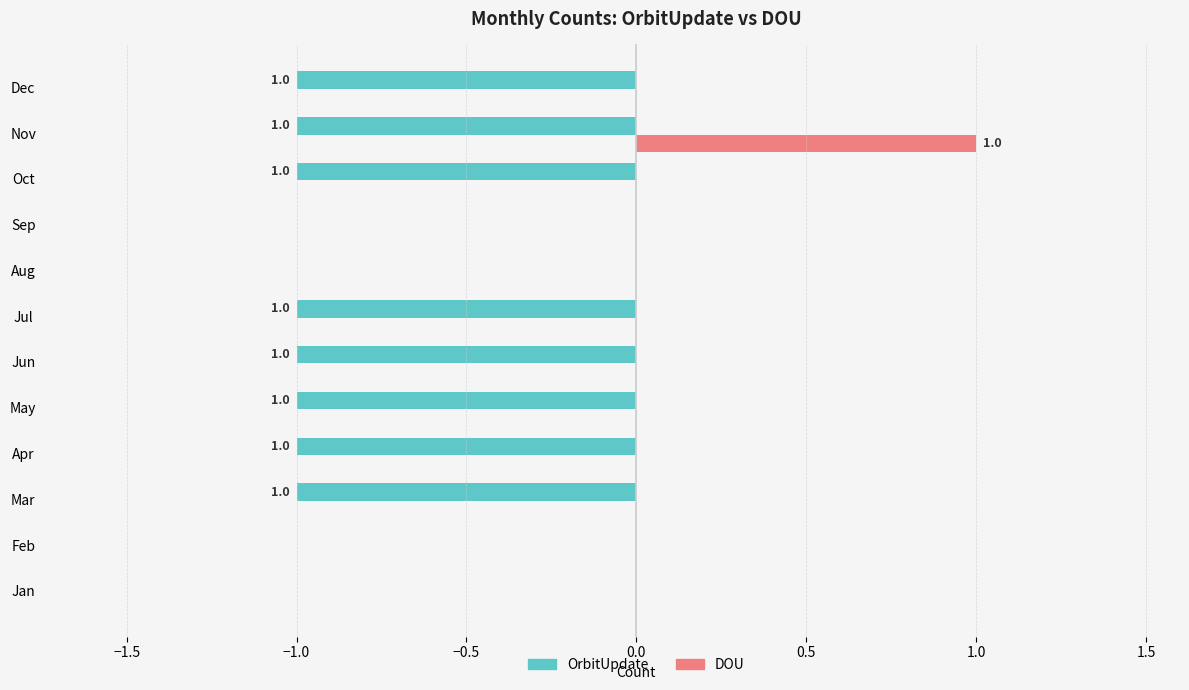

The value of DOU at Aug is 0. True or false?

True